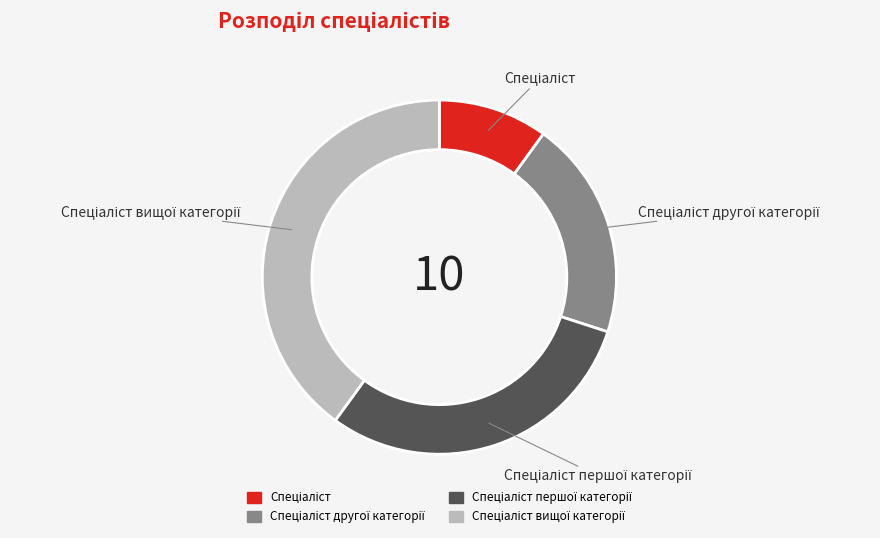

Is there any slice that represents more than half of the pie?

No